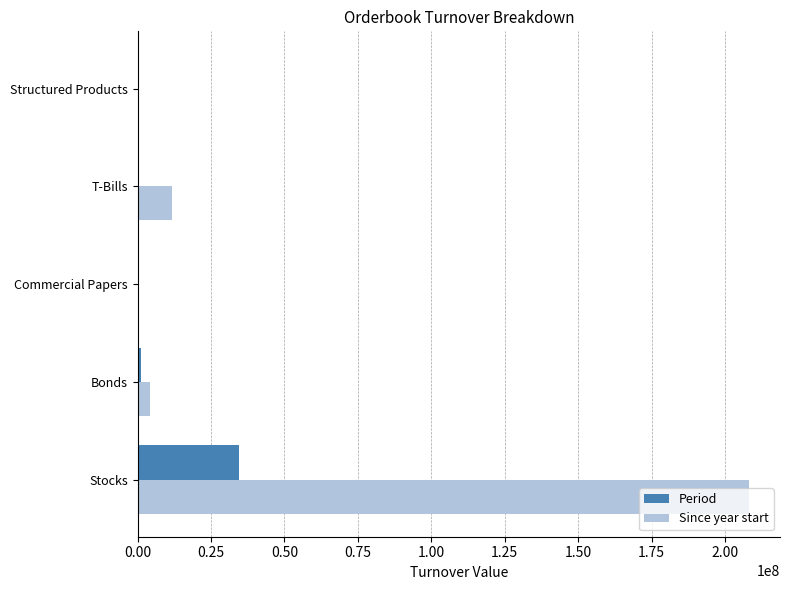

Which series has the largest range (max minus min)?

Since year start